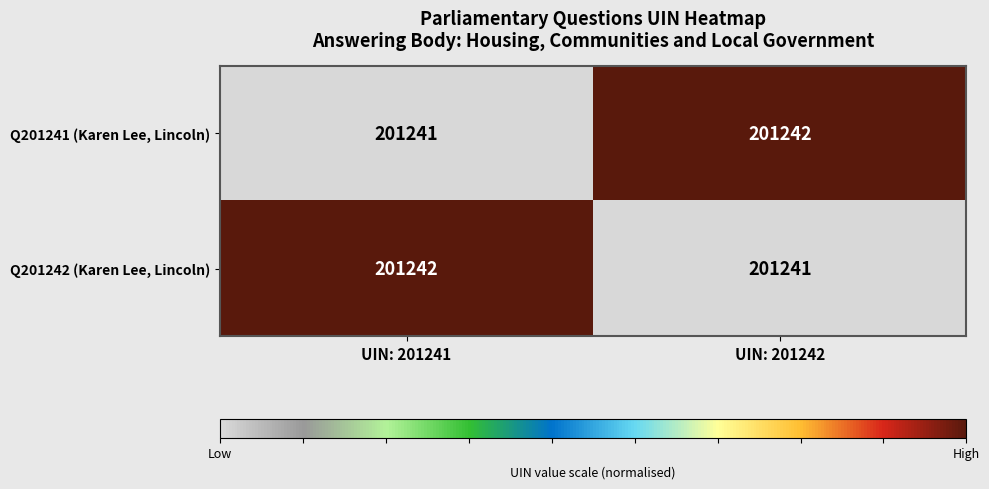

How many series are shown in this chart?

2